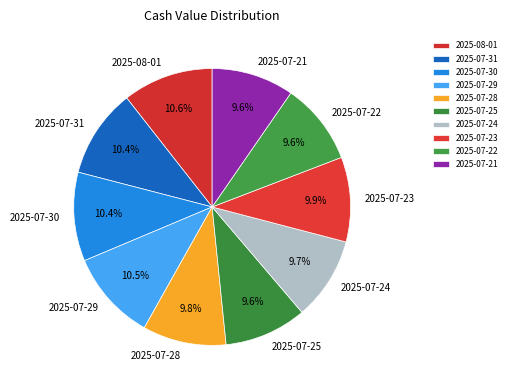

Is there a majority slice in this chart?

No